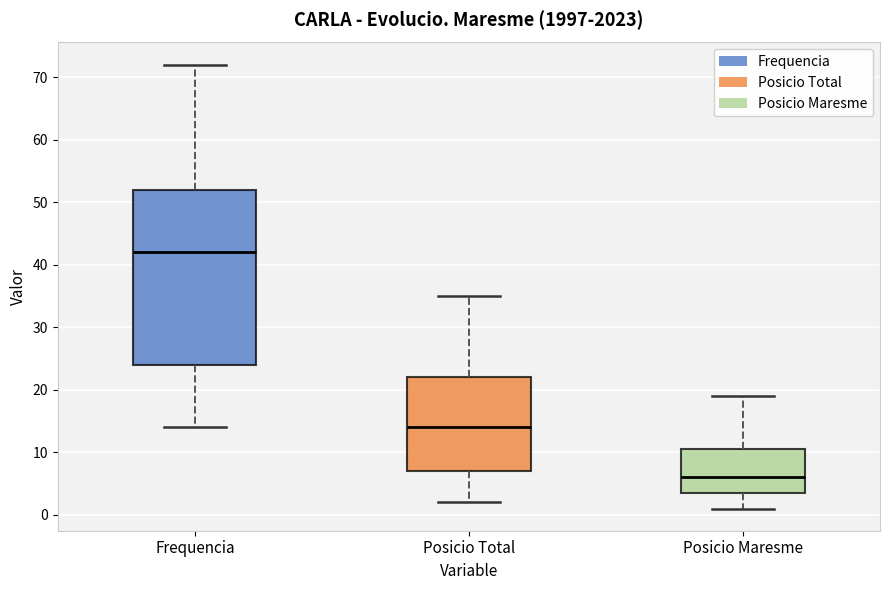

Where does the upper whisker of the box for Posicio Total end on the y-axis? The values are not printed on the chart, so give them approximately, as read against the axis.

35